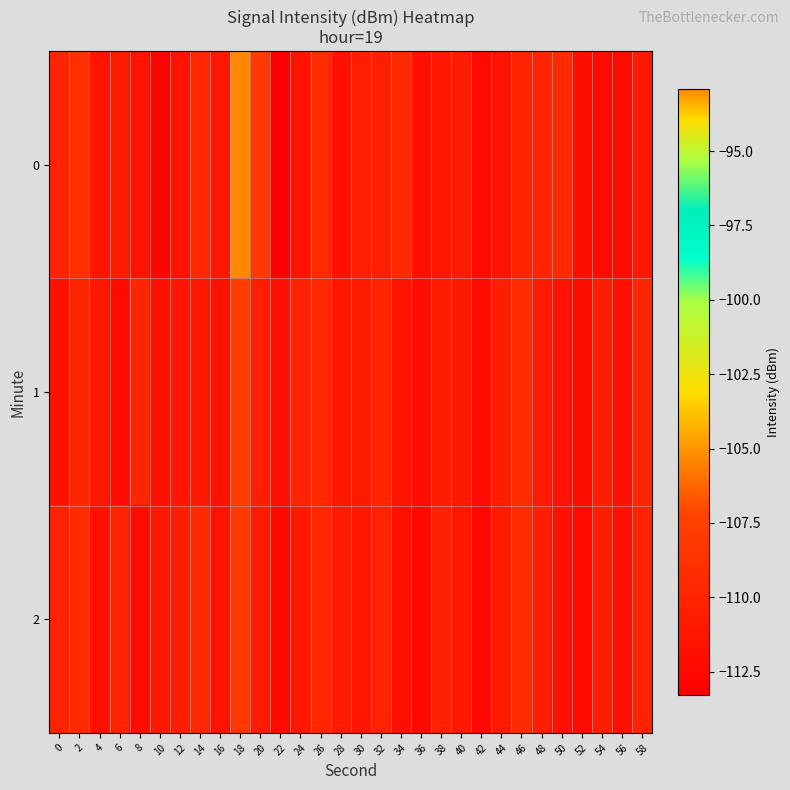

At 14, list the series in order from smallest to largest.

1, 0, 2